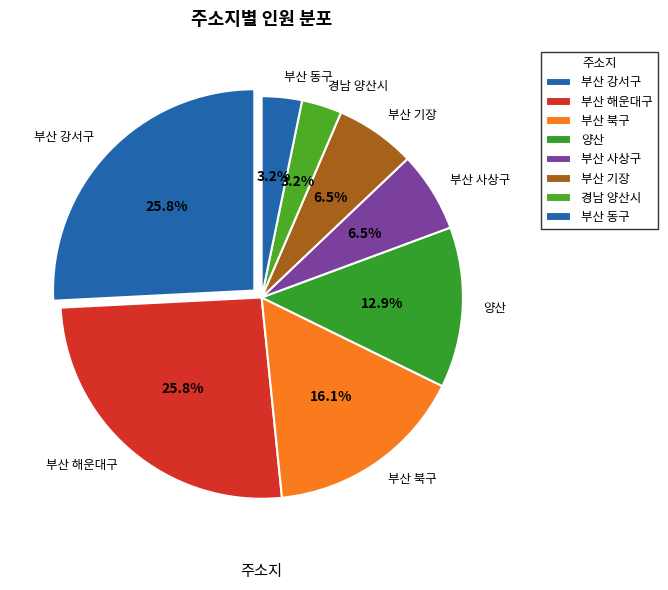

To the nearest percent, what is the difference between the largest and smallest slice percentages?

23%